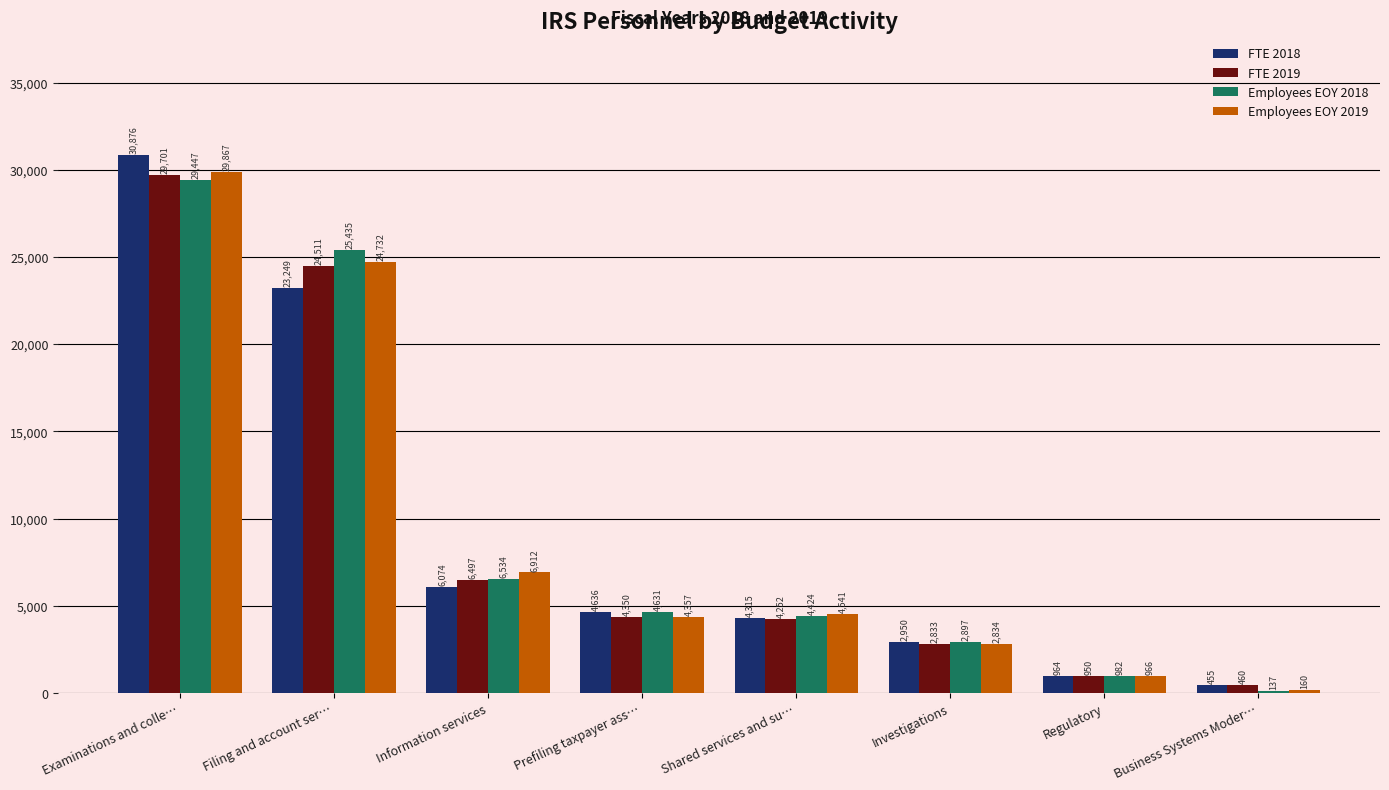

Reading left to right, list all the values displayed in this chart.

FTE 2018: 30876	23249	6074	4636	4315	2950	964	455
FTE 2019: 29701	24511	6497	4350	4252	2833	950	460
Employees EOY 2018: 29447	25435	6534	4631	4424	2897	982	137
Employees EOY 2019: 29867	24732	6912	4357	4541	2834	966	160